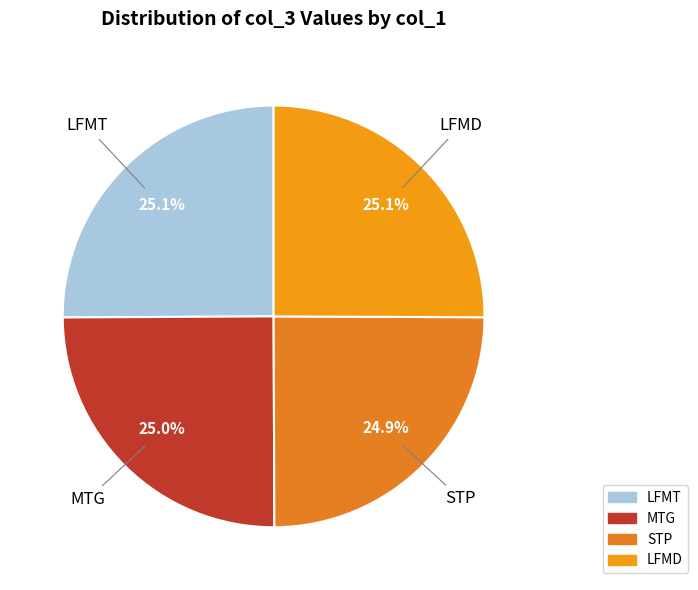

Is STP the majority of the pie?

No